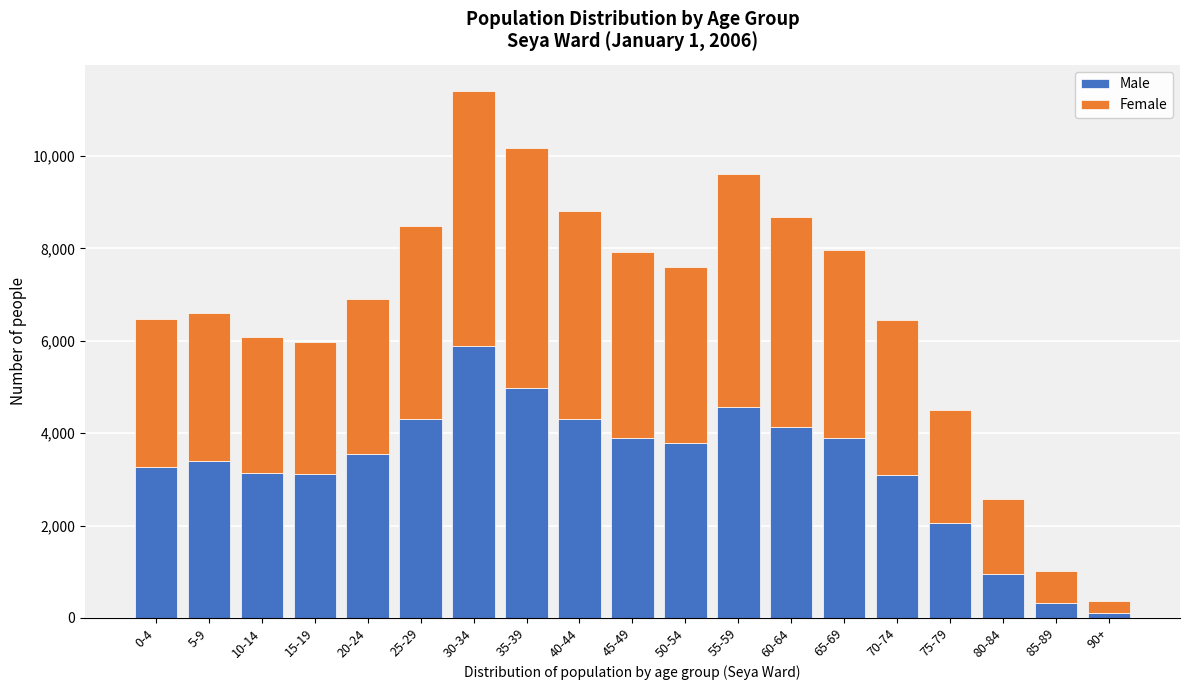

At which category is the sum across all series the highest?

30-34